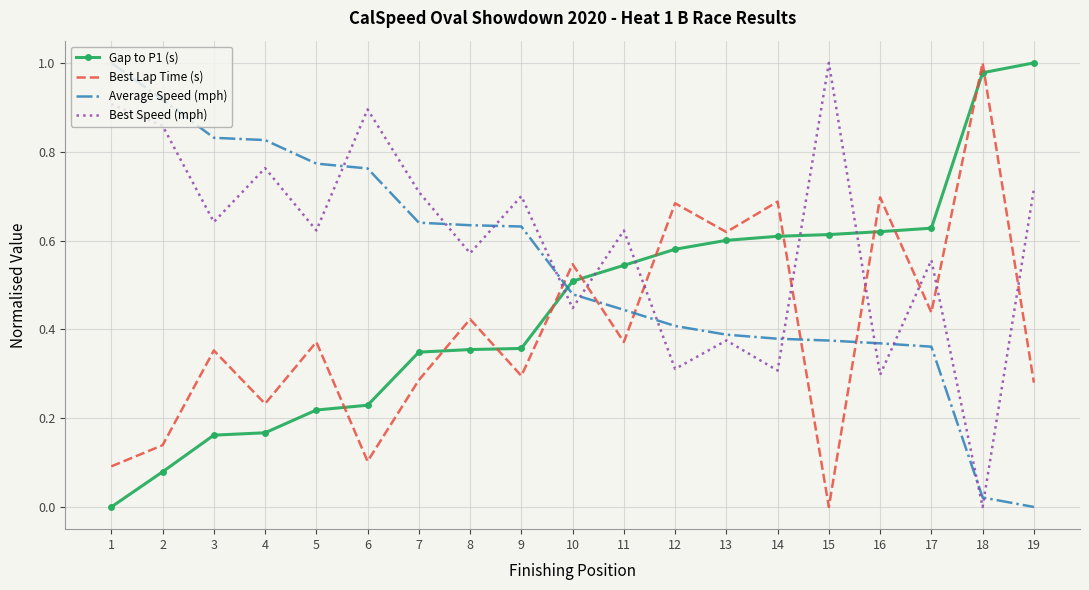

What is the sum of all Best Lap Time (s) values?

7.6